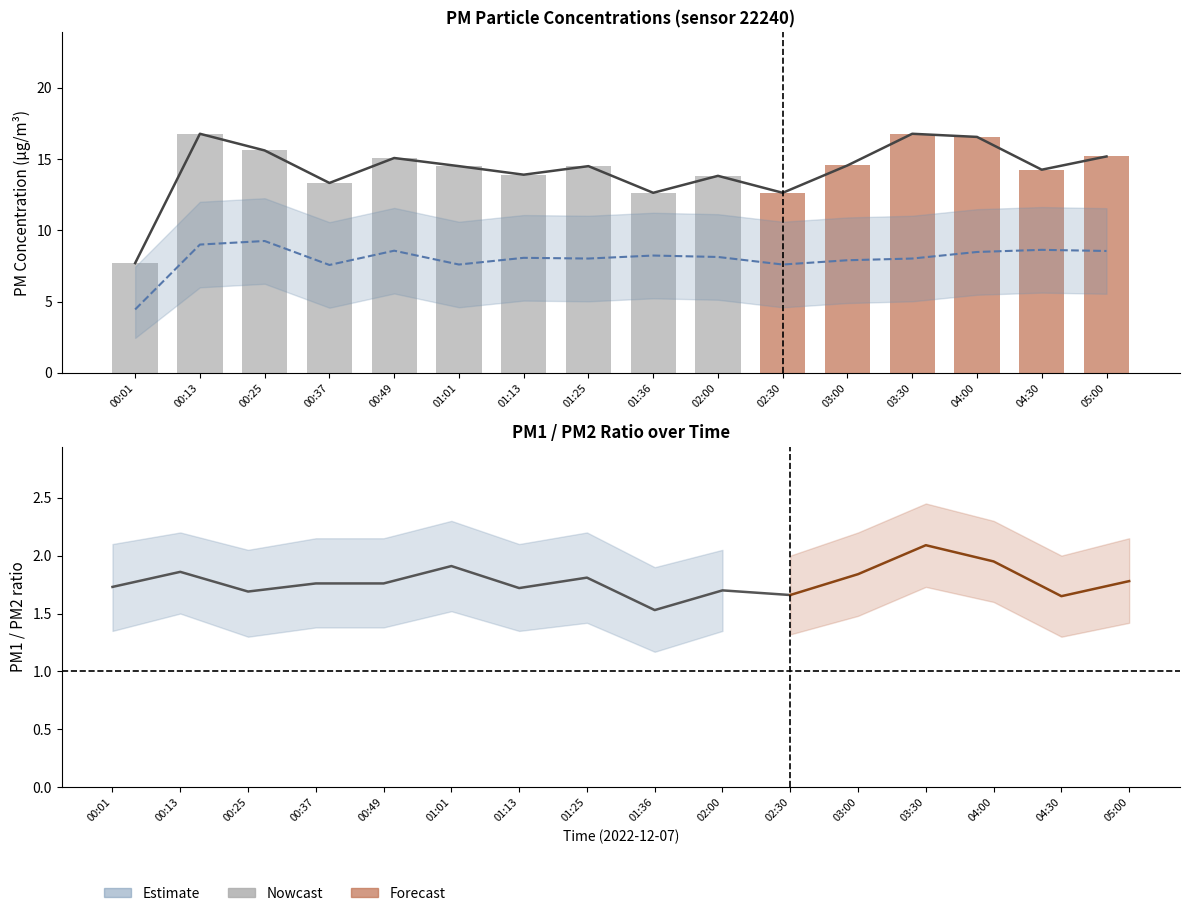

What is the difference between the second highest and second lowest values in the P2 series?

1.4